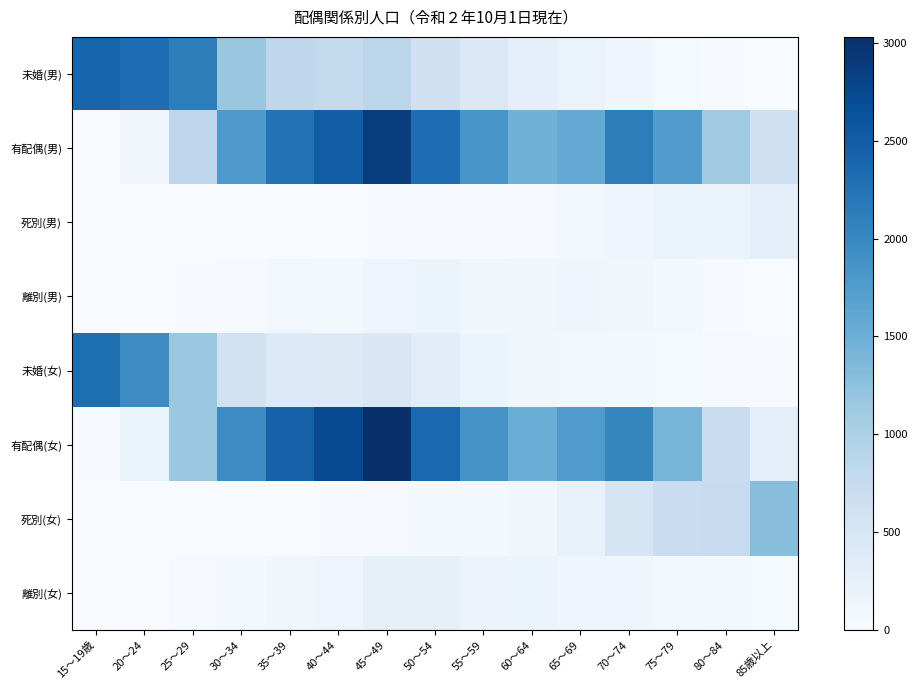

Reading left to right, extract all data points from this chart.

未婚(男): 15～19歳=2410	20～24=2309	25～29=2123	30～34=1171	35～39=830	40～44=790	45～49=853	50～54=618	55～59=435	60～64=273	65～69=196	70～74=133	75～79=46	80～84=15	85歳以上=10
有配偶(男): 15～19歳=4	20～24=102	25～29=833	30～34=1784	35～39=2247	40～44=2487	45～49=2880	50～54=2318	55～59=1837	60～64=1473	65～69=1585	70～74=2129	75～79=1745	80～84=1120	85歳以上=636
死別(男): 15～19歳=0	20～24=0	25～29=0	30～34=0	35～39=4	40～44=4	45～49=13	50～54=18	55～59=18	60～64=35	65～69=83	70～74=141	75～79=165	80～84=165	85歳以上=281
離別(男): 15～19歳=1	20～24=3	25～29=16	30～34=35	35～39=72	40～44=61	45～49=148	50～54=156	55～59=106	60～64=98	65～69=130	70～74=99	75～79=51	80～84=20	85歳以上=8
未婚(女): 15～19歳=2302	20～24=1961	25～29=1159	30～34=572	35～39=404	40～44=384	45～49=461	50～54=312	55～59=178	60～64=103	65～69=75	70～74=64	75～79=43	80～84=28	85歳以上=33
有配偶(女): 15～19歳=12	20～24=158	25～29=1153	30～34=1961	35～39=2444	40～44=2722	45～49=3030	50～54=2371	55～59=1847	60～64=1524	65～69=1767	70～74=2029	75～79=1422	80～84=698	85歳以上=292
死別(女): 15～19歳=0	20～24=0	25～29=0	30～34=0	35～39=8	40～44=19	45～49=32	50～54=58	55～59=67	60～64=108	65～69=234	70～74=513	75～79=692	80～84=754	85歳以上=1300
離別(女): 15～19歳=0	20～24=7	25～29=26	30～34=52	35～39=108	40～44=148	45～49=256	50～54=255	55～59=174	60～64=158	65～69=125	70～74=124	75～79=86	80～84=51	85歳以上=38